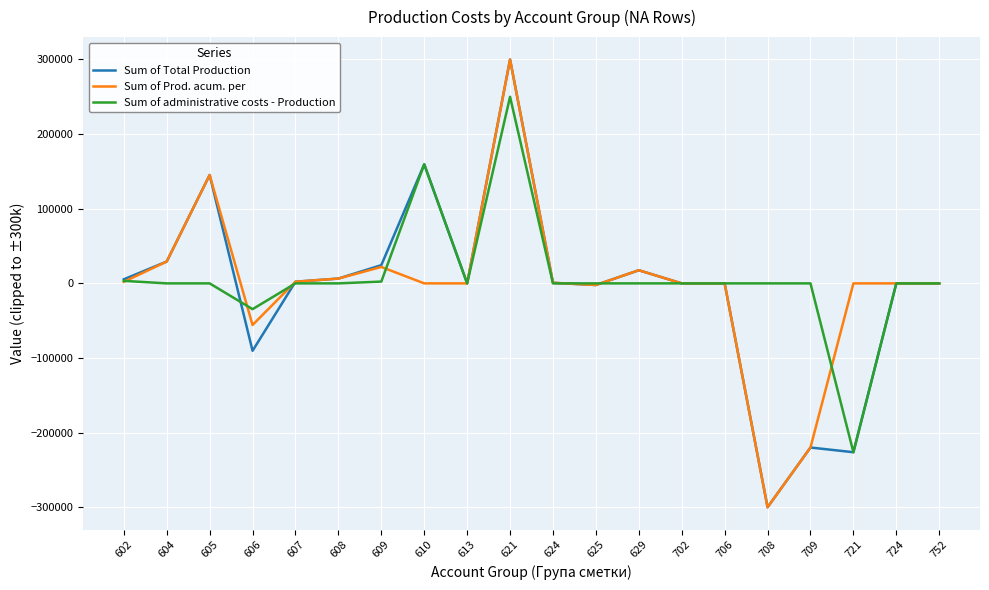

What is the total value across all series at 605?

290445.1